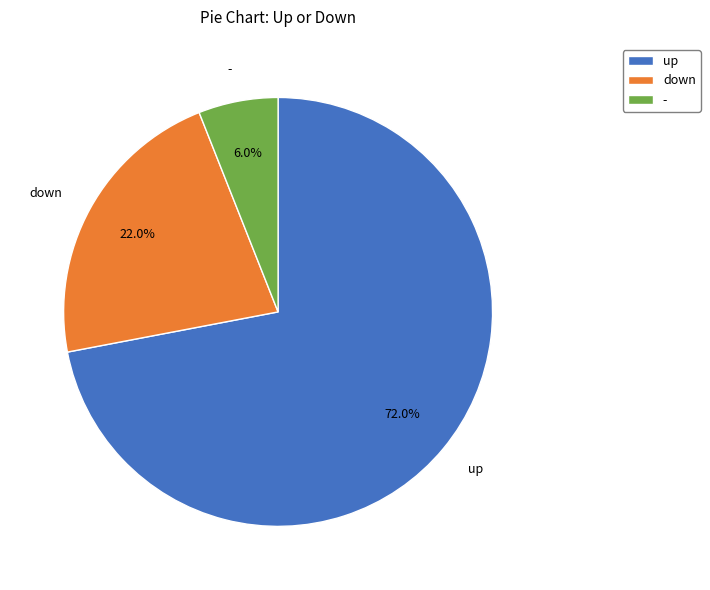

To the nearest percent, what is the difference between the - and down slice percentages?

16%